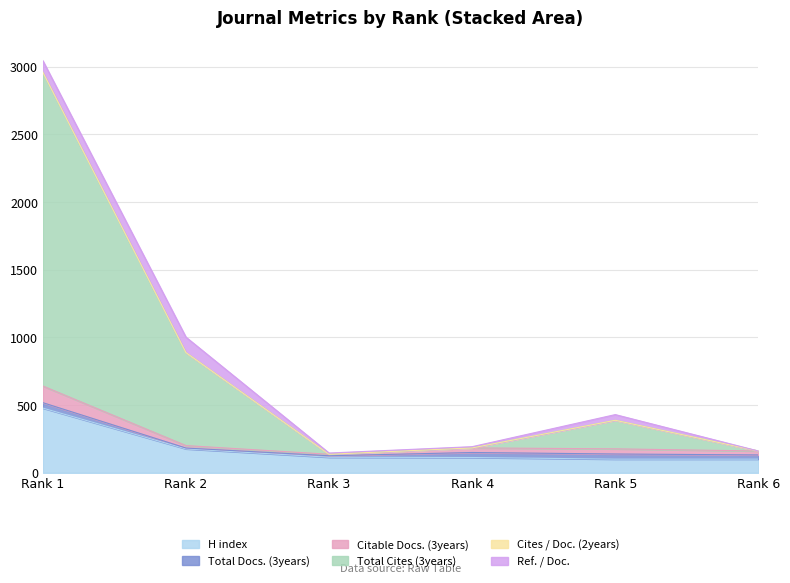

Is it true that H index equals 89 at Rank 2?

False